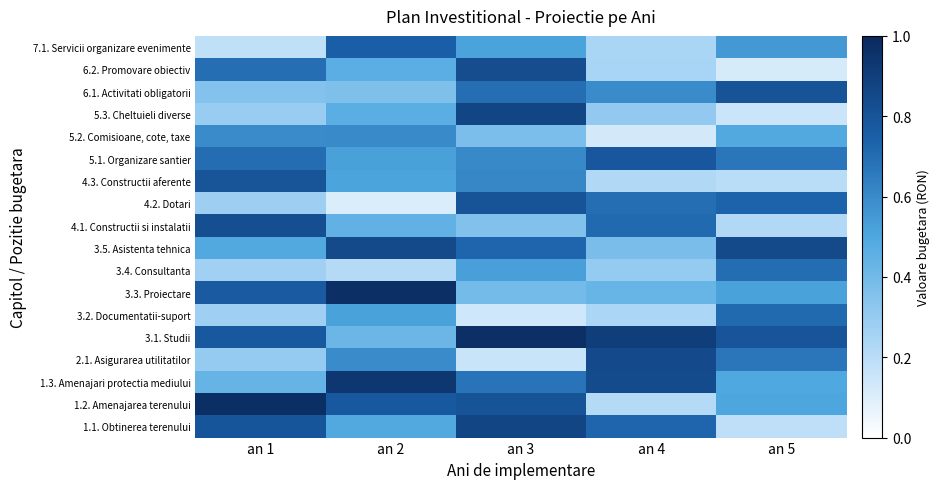

What is the smallest value displayed?

0.1